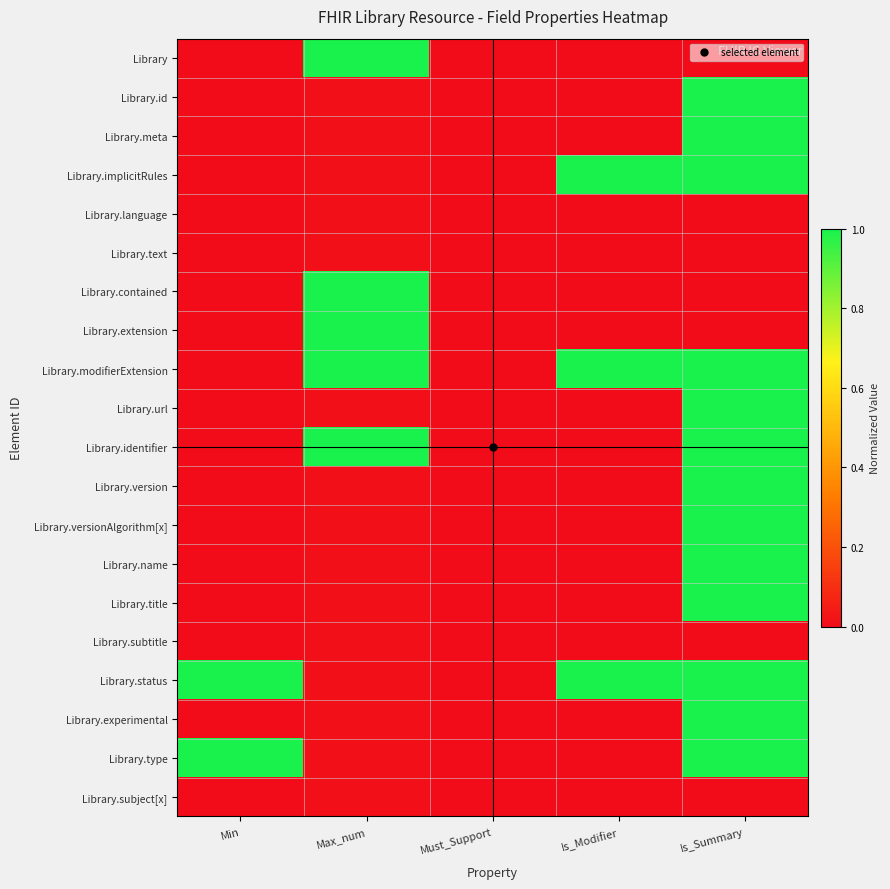

Reading right to left, extract all data points from this chart.

Library: Is_Summary=0.0	Is_Modifier=0.0	Must_Support=0.0	Max_num=1.0	Min=0.0
Library.id: Is_Summary=1.0	Is_Modifier=0.0	Must_Support=0.0	Max_num=0.0	Min=0.0
Library.meta: Is_Summary=1.0	Is_Modifier=0.0	Must_Support=0.0	Max_num=0.0	Min=0.0
Library.implicitRules: Is_Summary=1.0	Is_Modifier=1.0	Must_Support=0.0	Max_num=0.0	Min=0.0
Library.language: Is_Summary=0.0	Is_Modifier=0.0	Must_Support=0.0	Max_num=0.0	Min=0.0
Library.text: Is_Summary=0.0	Is_Modifier=0.0	Must_Support=0.0	Max_num=0.0	Min=0.0
Library.contained: Is_Summary=0.0	Is_Modifier=0.0	Must_Support=0.0	Max_num=1.0	Min=0.0
Library.extension: Is_Summary=0.0	Is_Modifier=0.0	Must_Support=0.0	Max_num=1.0	Min=0.0
Library.modifierExtension: Is_Summary=1.0	Is_Modifier=1.0	Must_Support=0.0	Max_num=1.0	Min=0.0
Library.url: Is_Summary=1.0	Is_Modifier=0.0	Must_Support=0.0	Max_num=0.0	Min=0.0
Library.identifier: Is_Summary=1.0	Is_Modifier=0.0	Must_Support=0.0	Max_num=1.0	Min=0.0
Library.version: Is_Summary=1.0	Is_Modifier=0.0	Must_Support=0.0	Max_num=0.0	Min=0.0
Library.versionAlgorithm[x]: Is_Summary=1.0	Is_Modifier=0.0	Must_Support=0.0	Max_num=0.0	Min=0.0
Library.name: Is_Summary=1.0	Is_Modifier=0.0	Must_Support=0.0	Max_num=0.0	Min=0.0
Library.title: Is_Summary=1.0	Is_Modifier=0.0	Must_Support=0.0	Max_num=0.0	Min=0.0
Library.subtitle: Is_Summary=0.0	Is_Modifier=0.0	Must_Support=0.0	Max_num=0.0	Min=0.0
Library.status: Is_Summary=1.0	Is_Modifier=1.0	Must_Support=0.0	Max_num=0.0	Min=1.0
Library.experimental: Is_Summary=1.0	Is_Modifier=0.0	Must_Support=0.0	Max_num=0.0	Min=0.0
Library.type: Is_Summary=1.0	Is_Modifier=0.0	Must_Support=0.0	Max_num=0.0	Min=1.0
Library.subject[x]: Is_Summary=0.0	Is_Modifier=0.0	Must_Support=0.0	Max_num=0.0	Min=0.0